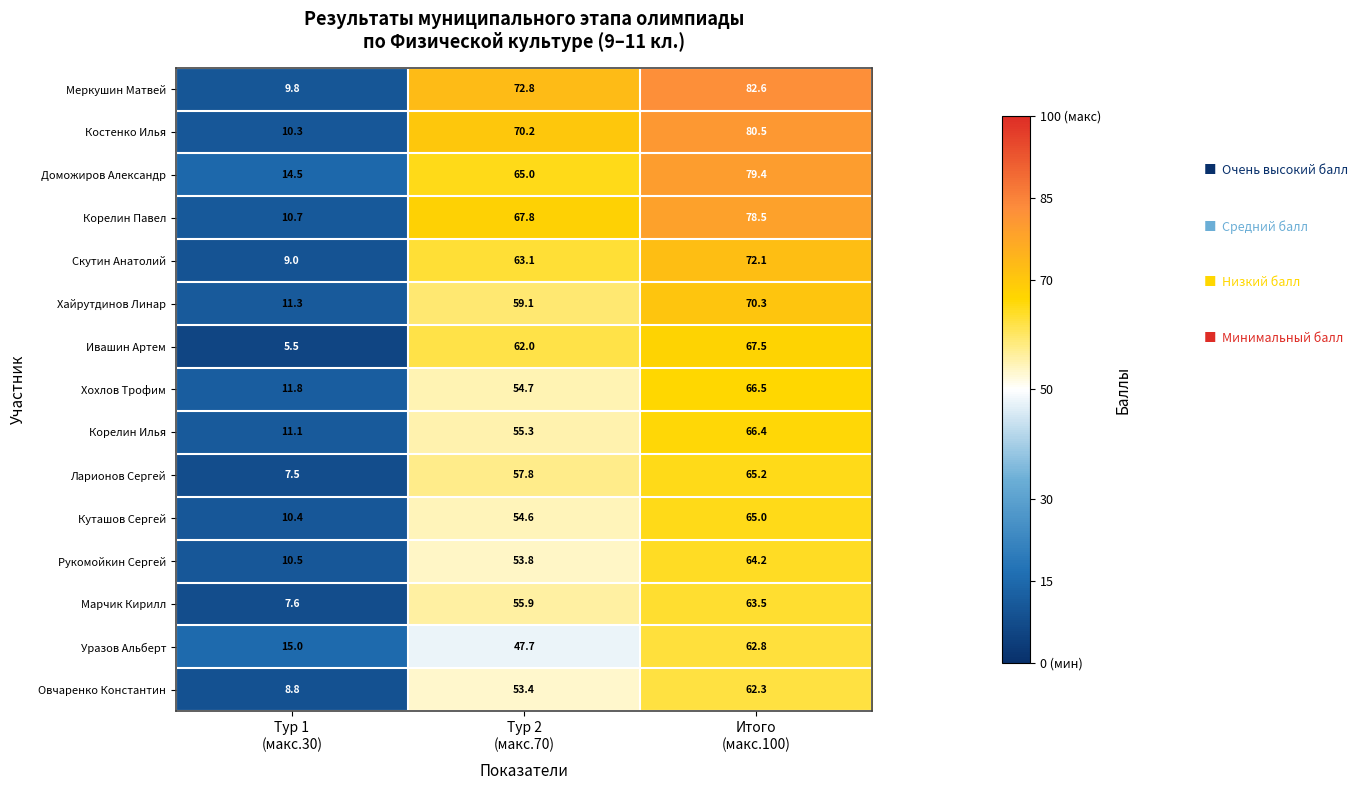

What is the difference between the maximum and minimum values in the Уразов Альберт series?

47.8